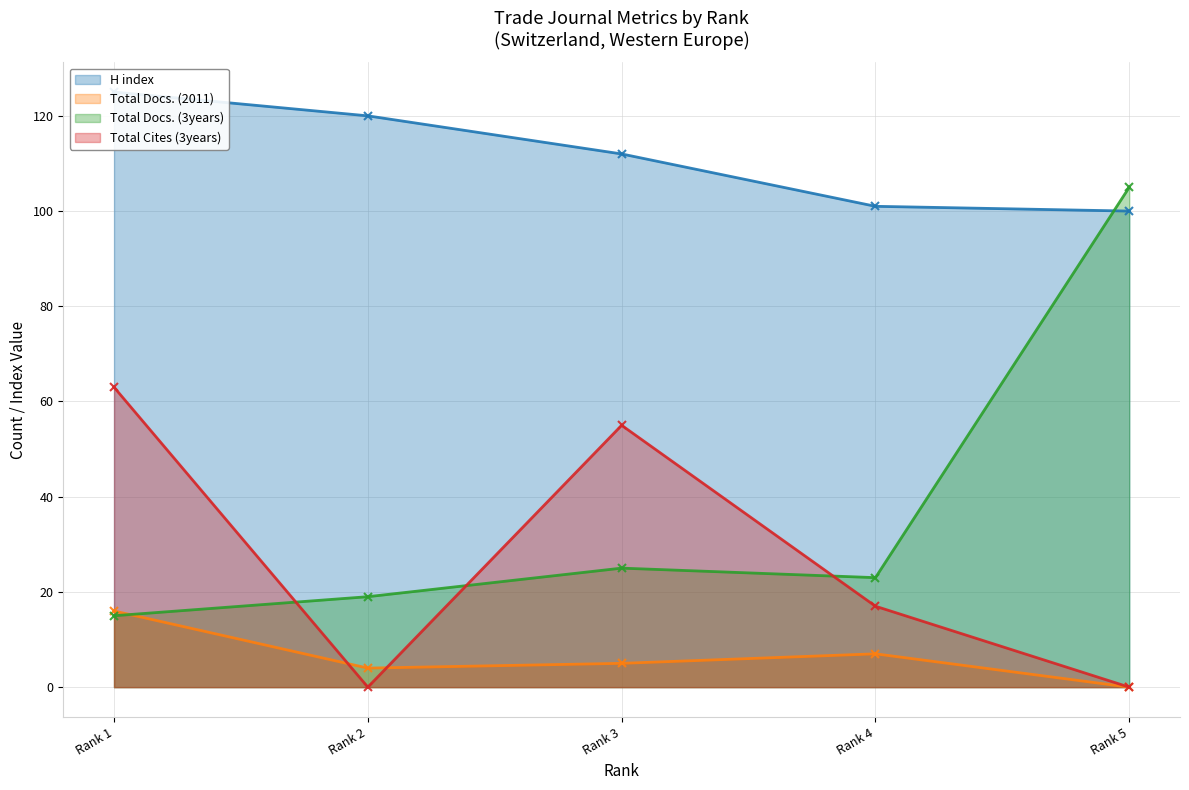

How many lines are shown in the chart?

4